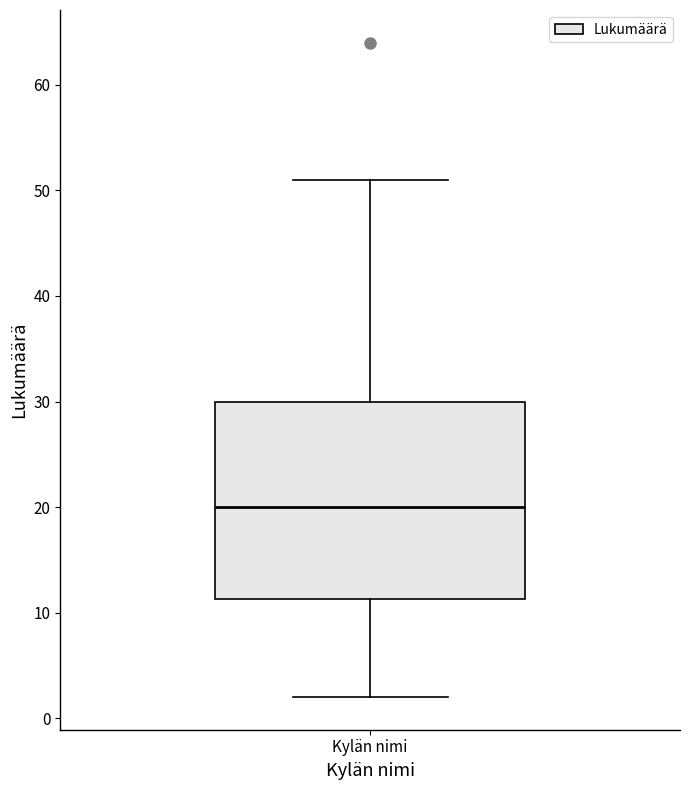

Transcribe this box plot: give where the median line is, the range the box spans, and where the two whiskers end, as read against the y-axis. The values are not printed on the chart, so give them approximately, as read against the axis.

median 20, box 11 to 30, whiskers 2 to 51